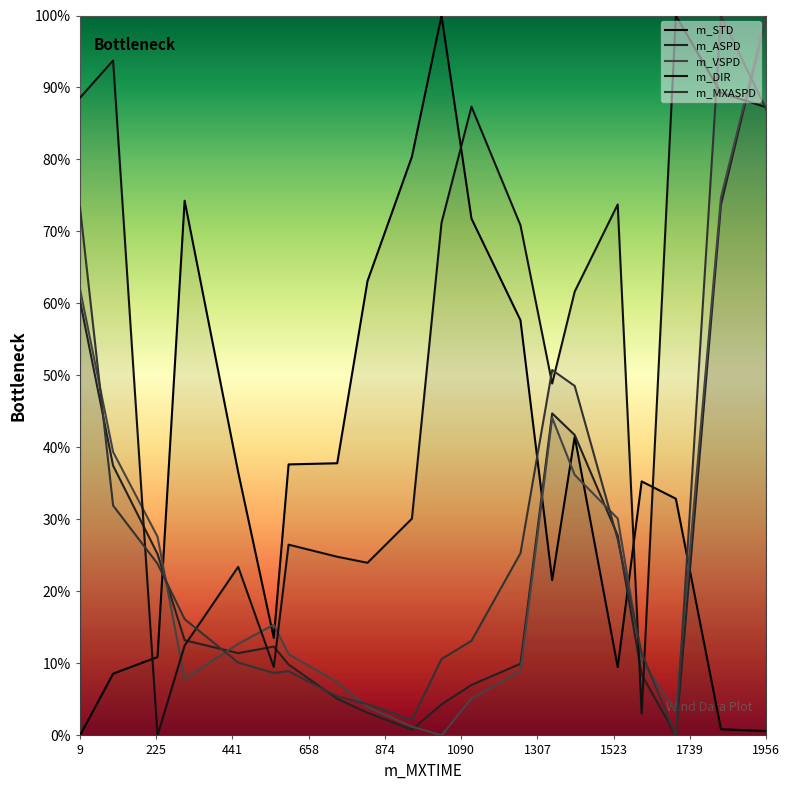

How many data points in m_ASPD are less than 12?

10